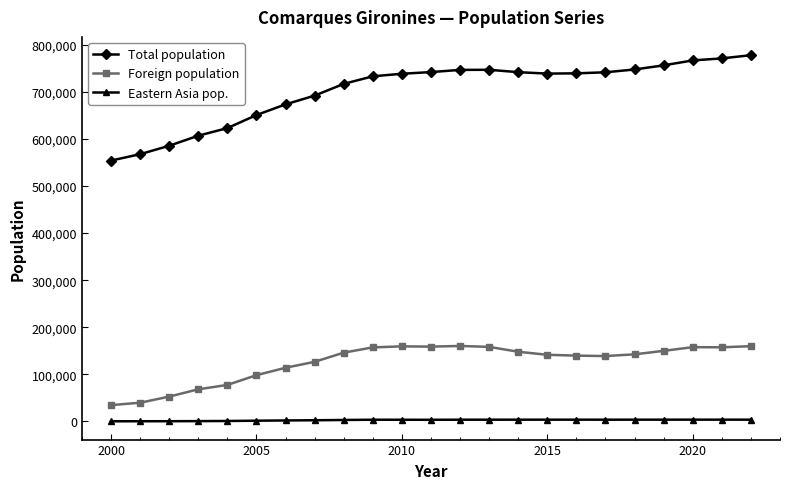

What are all the series names shown in the legend?

Total population, Foreign population, Eastern Asia pop.